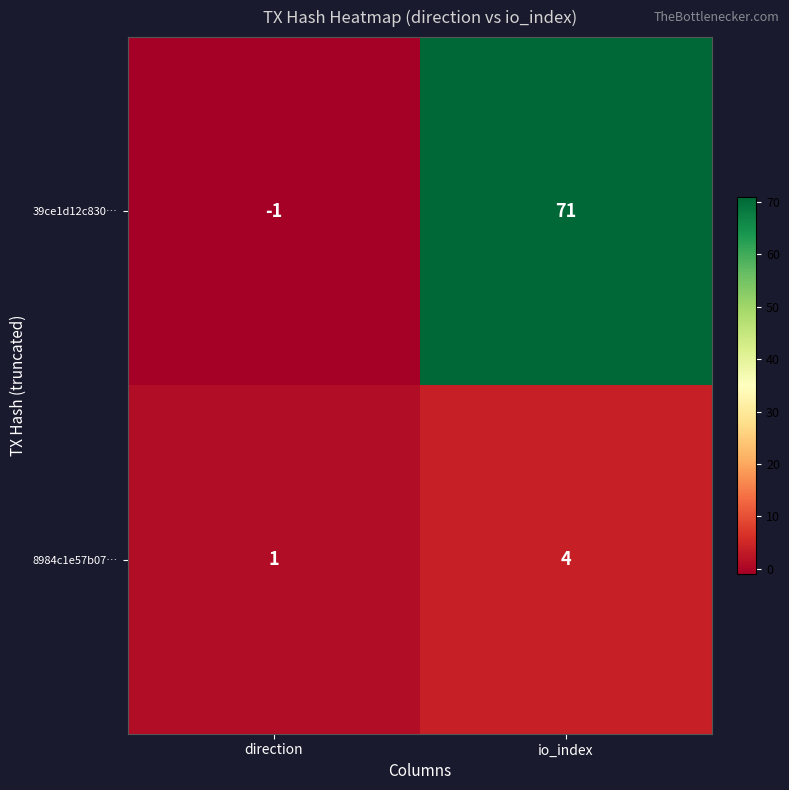

At how many categories does at least one series exceed 23?

1